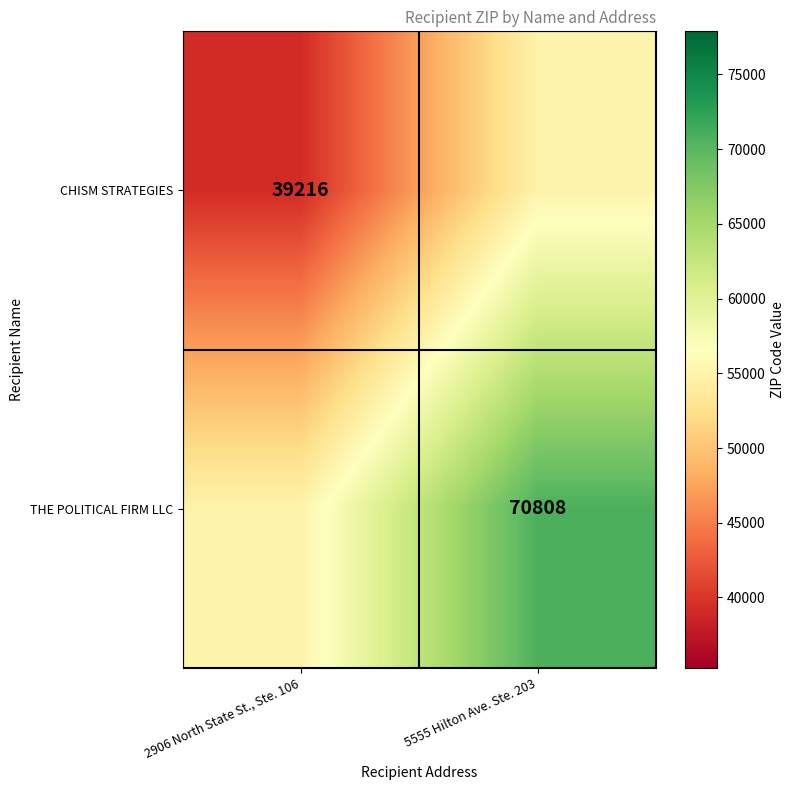

True or false: THE POLITICAL FIRM LLC has a value of 114882 at 5555 Hilton Ave. Ste. 203.

False